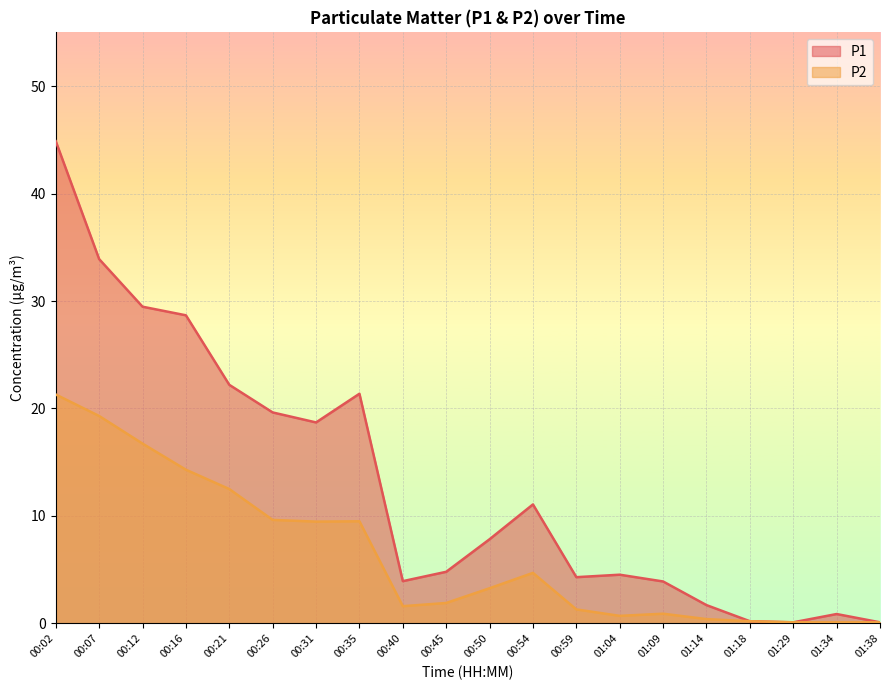

Between 00:26 and 00:54, which is larger?

00:26